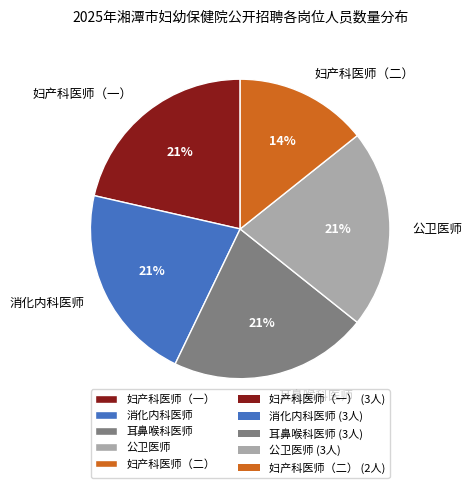

Which category has the smallest portion of the pie?

妇产科医师（二）